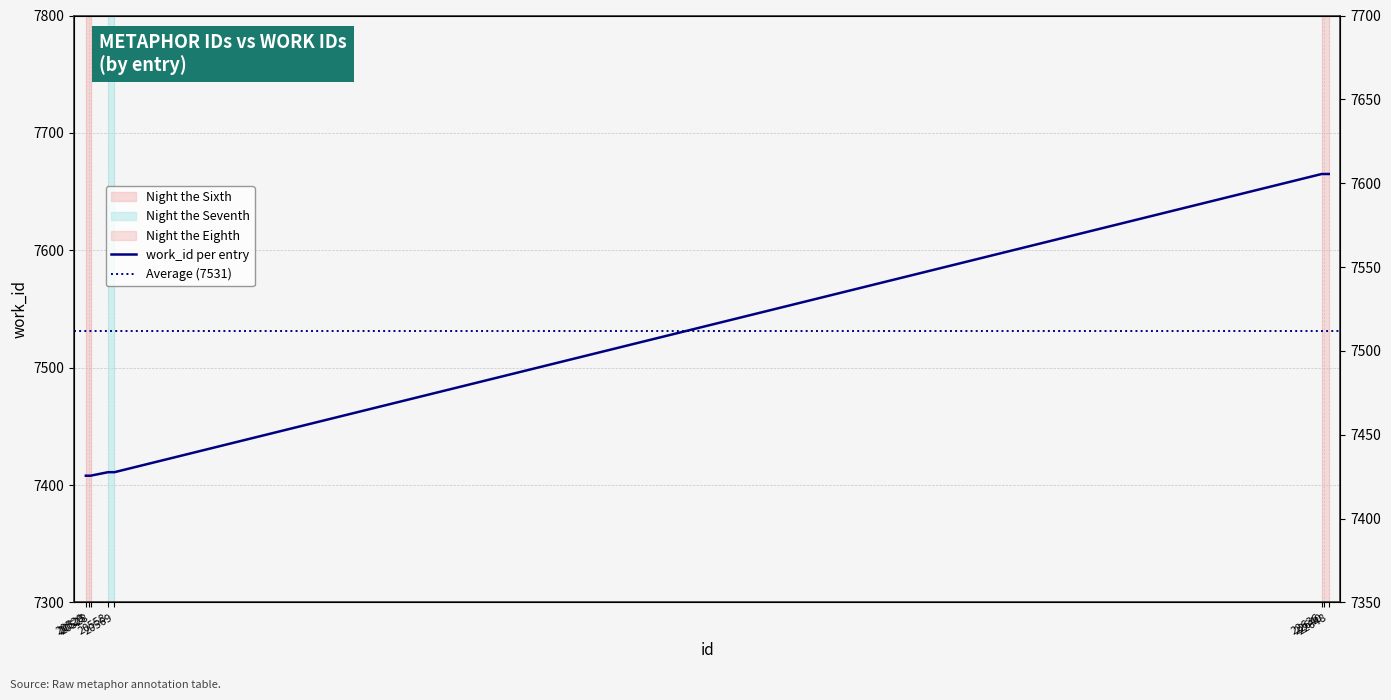

Which has a higher value, 22648 or 22640?

22648